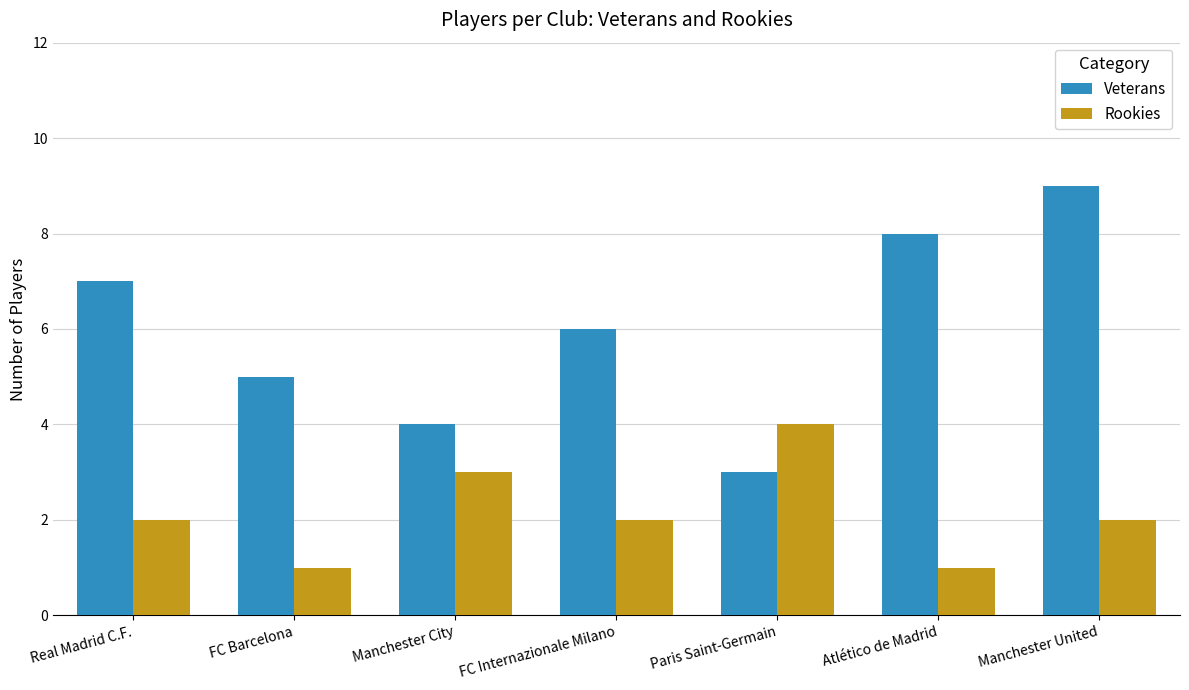

What position from the right is FC Barcelona?

6